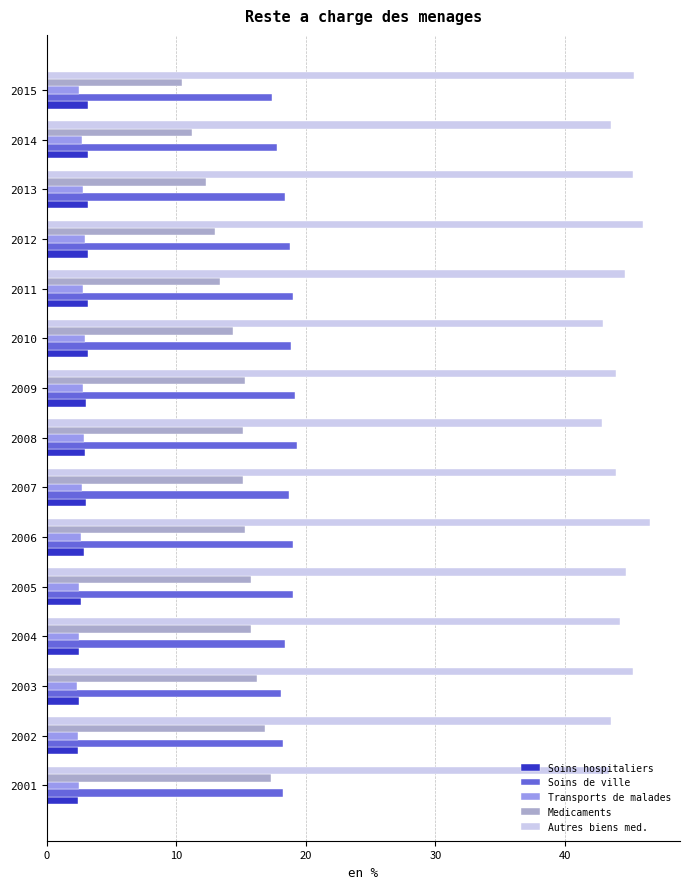

True or false: Medicaments has a value of 16.2 at 2003.

True